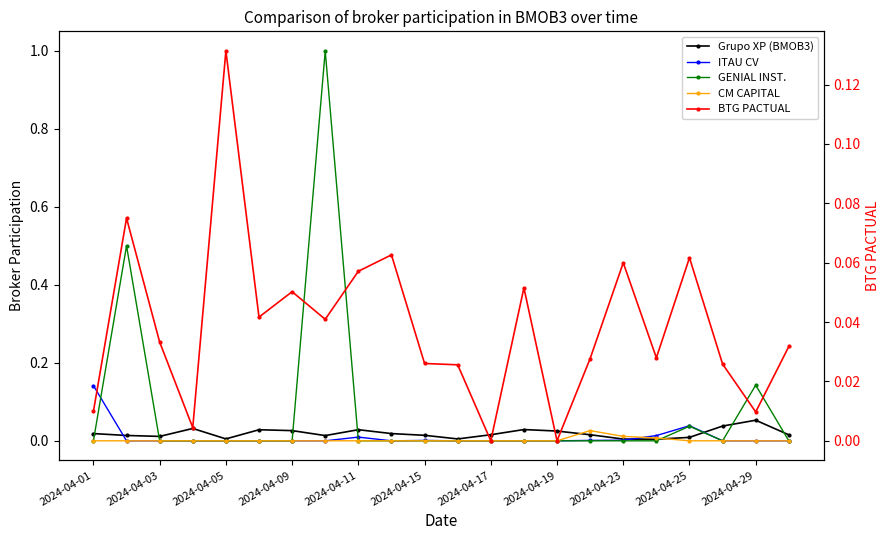

Reading left to right, list all the values displayed in this chart.

Grupo XP (BMOB3): 0.0	0.0	0.0	0.0	0.0	0.0	0.0	0.0	0.0	0.0	0.0	0.0	0.0	0.0	0.0	0.0	0.0	0.0	0.0	0.0	0.1	0.0
ITAU CV: 0.1	0.0	0.0	0.0	0.0	0.0	0.0	0.0	0.0	0.0	0.0	0.0	0.0	0.0	0.0	0.0	0.0	0.0	0.0	0.0	0.0	0.0
GENIAL INST.: 0.0	0.5	0.0	0.0	0.0	0.0	0.0	1.0	0.0	0.0	0.0	0.0	0.0	0.0	0.0	0.0	0.0	0.0	0.0	0.0	0.1	0.0
CM CAPITAL: 0.0	0.0	0.0	0.0	0.0	0.0	0.0	0.0	0.0	0.0	0.0	0.0	0.0	0.0	0.0	0.0	0.0	0.0	0.0	0.0	0.0	0.0
BTG PACTUAL: 0.0	0.1	0.0	0.0	0.1	0.0	0.1	0.0	0.1	0.1	0.0	0.0	0.0	0.1	0.0	0.0	0.1	0.0	0.1	0.0	0.0	0.0